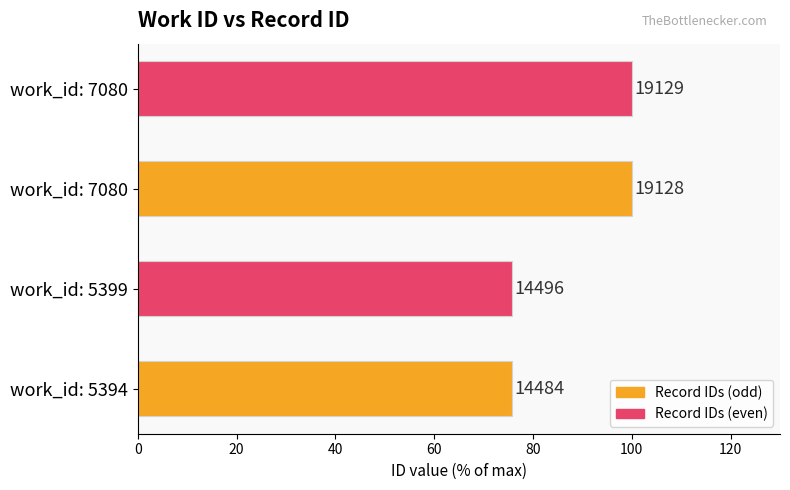

Are the bars horizontal?

Yes